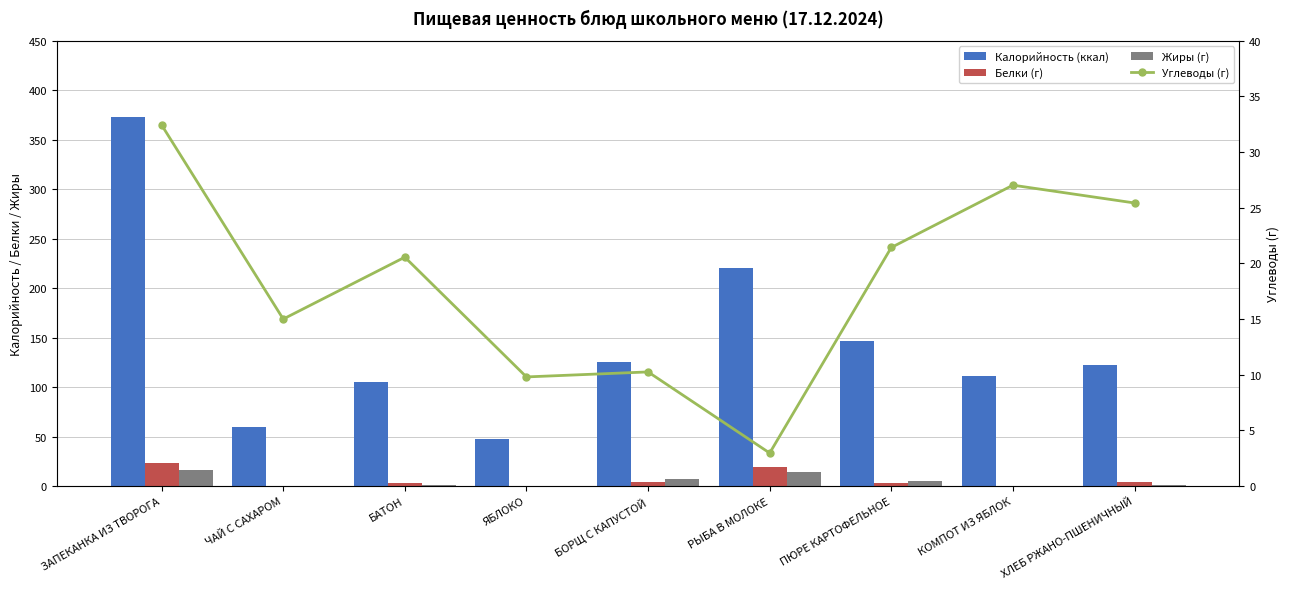

What is the label of the 8th bar from the left?

КОМПОТ ИЗ ЯБЛОК